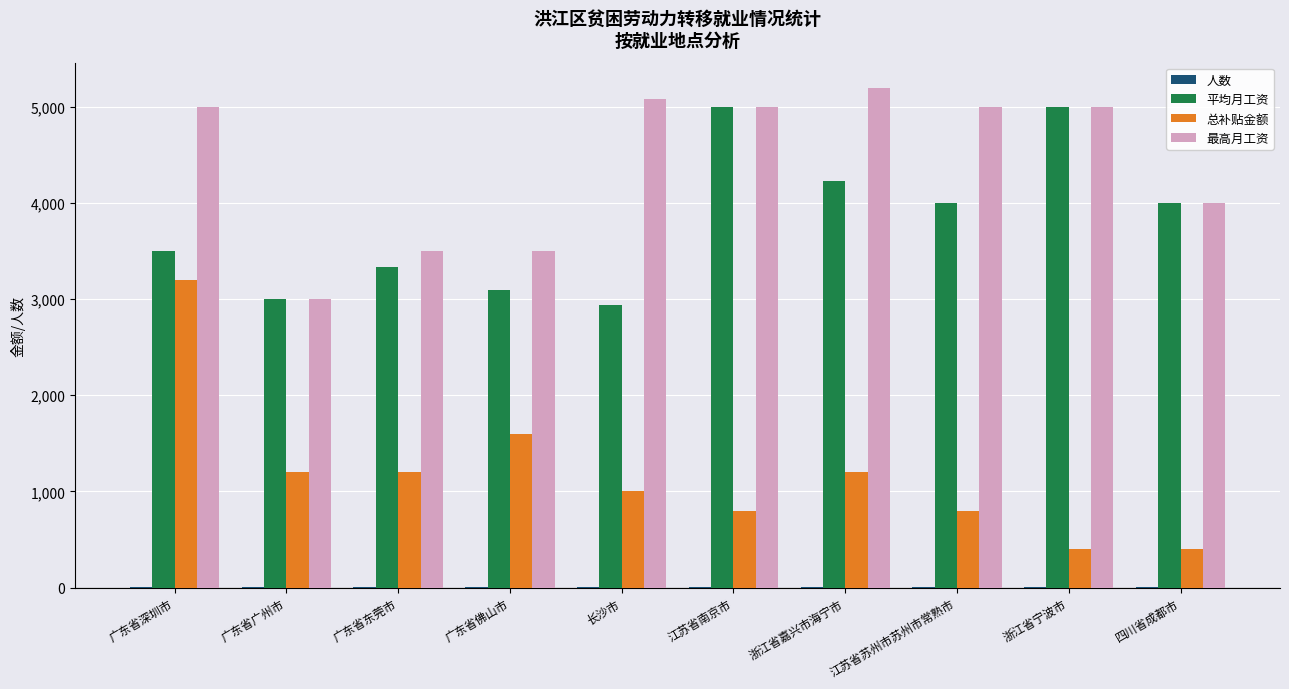

Is the value of 总补贴金额 at 江苏省南京市 greater than the value of 最高月工资 at 广东省佛山市?

No